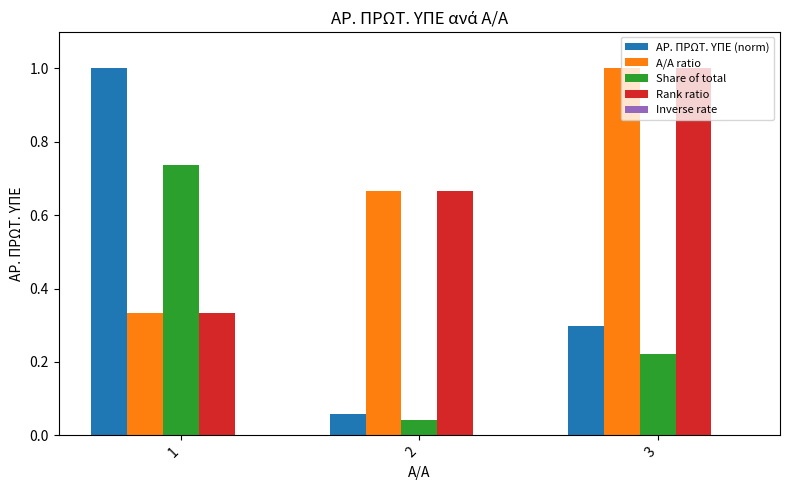

At which category is the sum across all series the highest?

3